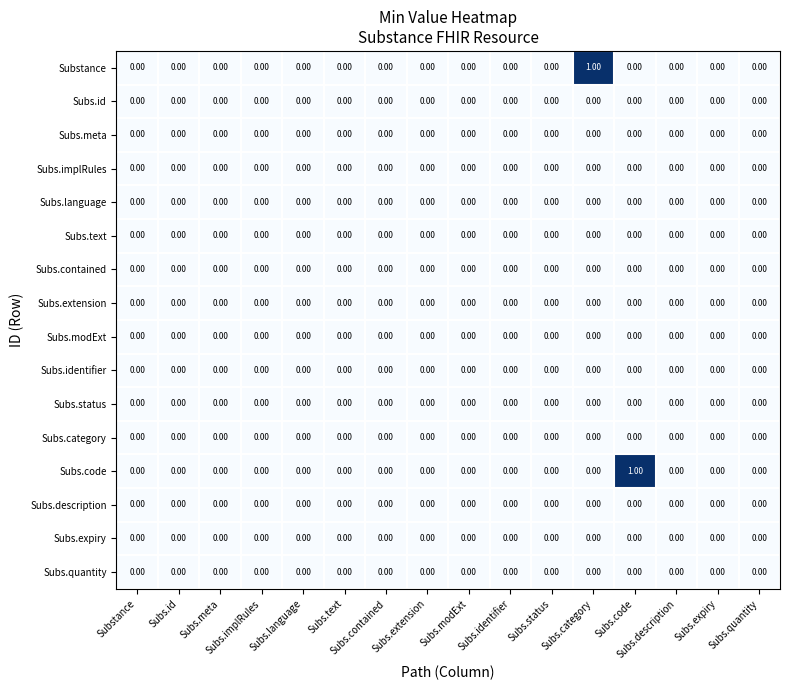

How many distinct data groups are displayed?

16